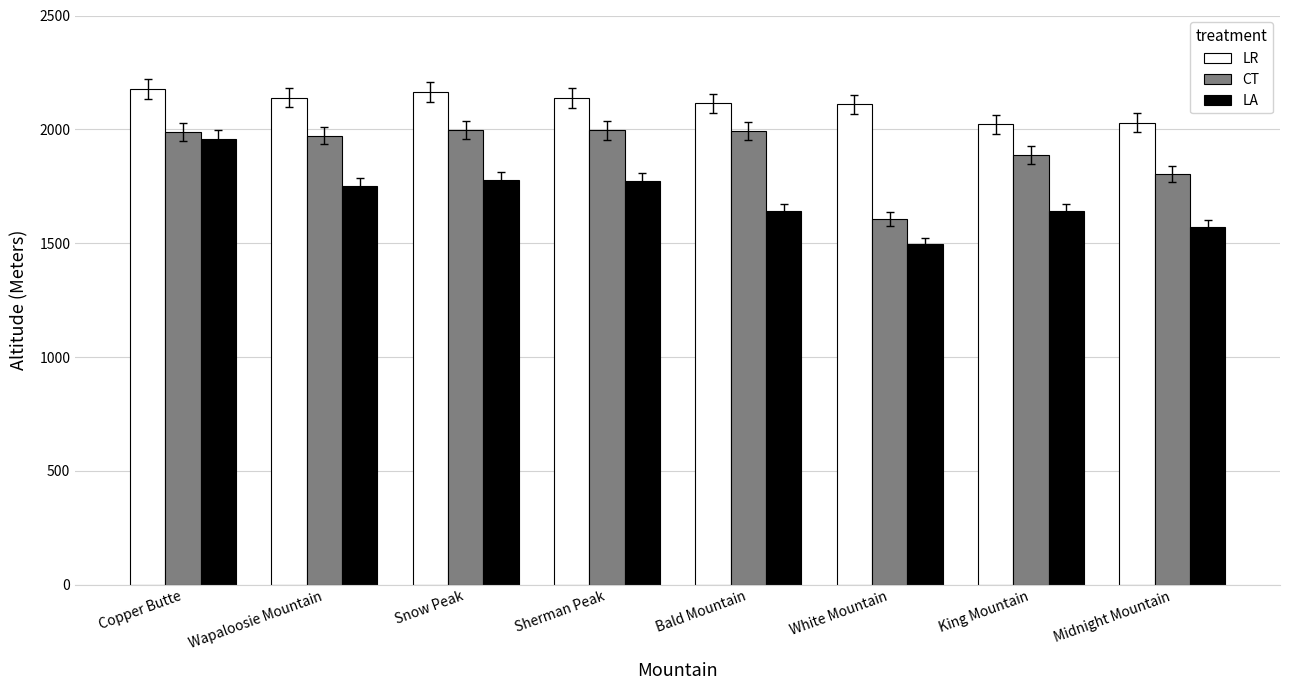

What is the lowest value of the CT series?

1607